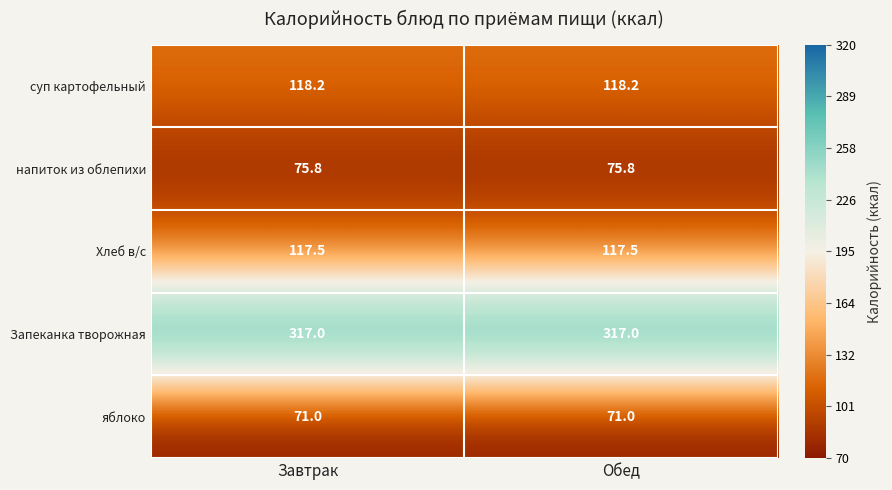

What is the maximum value for напиток из облепихи?

75.8